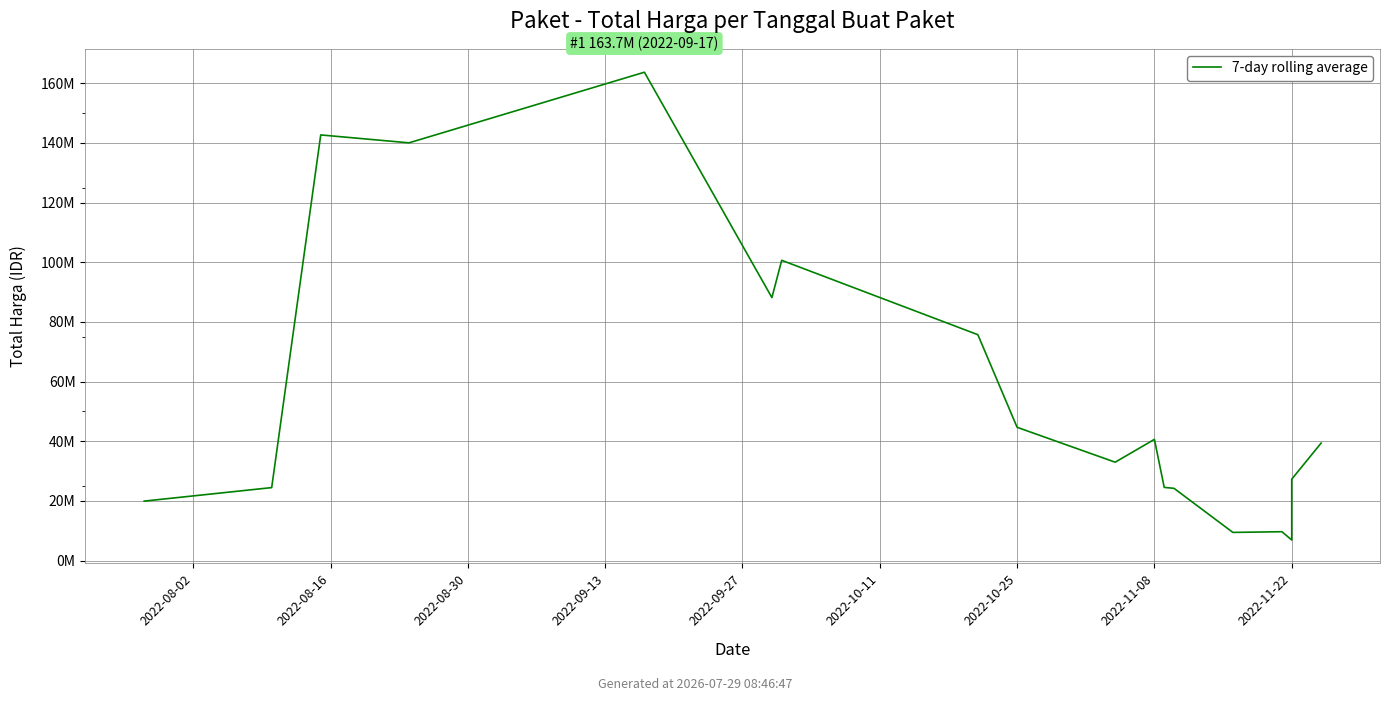

The value at 2022-08-16 is 12717293.9. True or false?

False